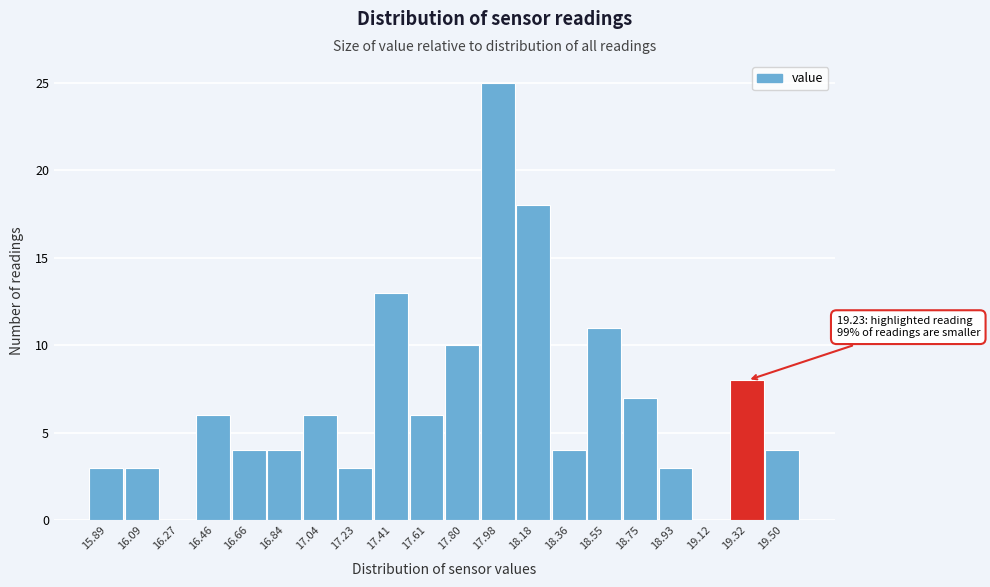

Which range on the x-axis has the tallest bar?

17.89 to 18.08